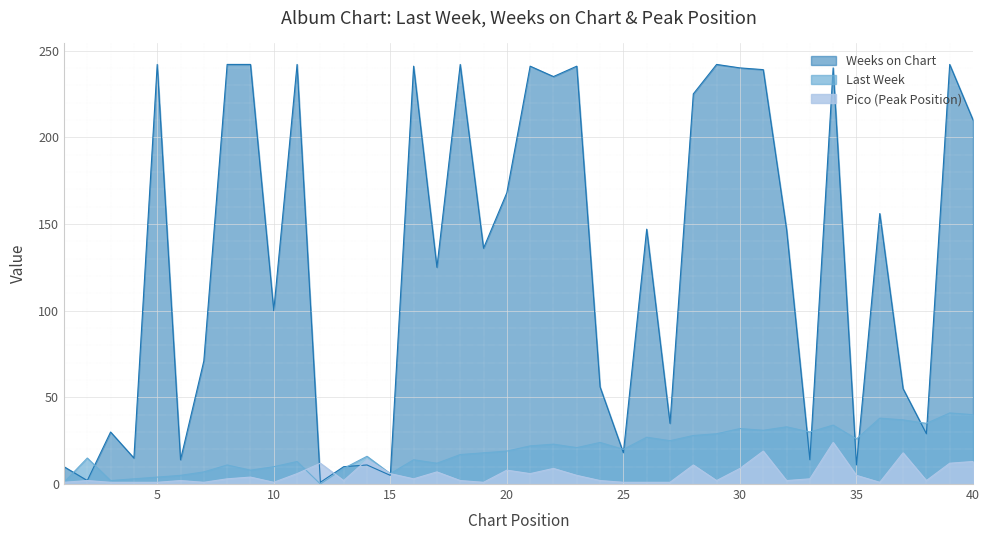

Between which two adjacent categories do Last Week and Weeks on Chart first intersect?

1 and 2